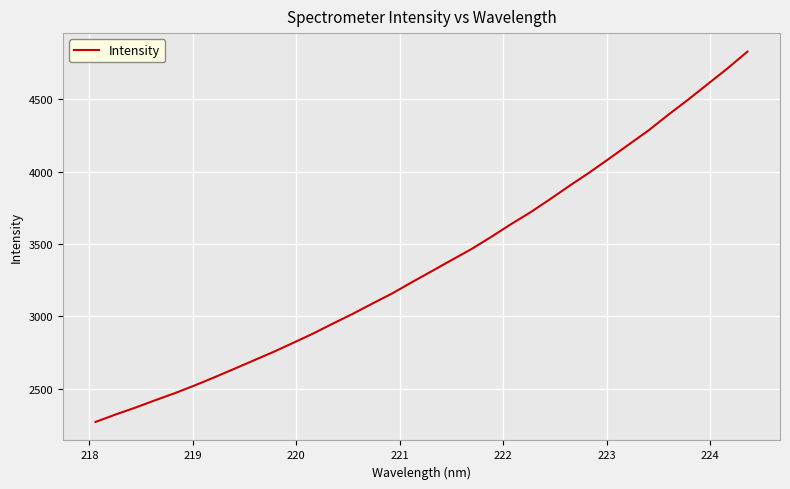

What is the smallest value displayed?

2269.9